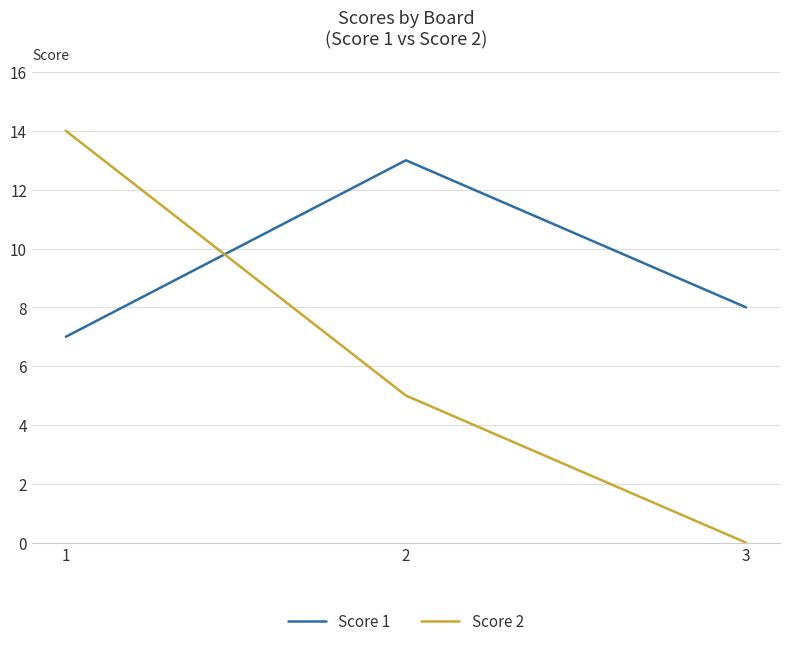

Does the chart display data point markers on the line(s)?

No